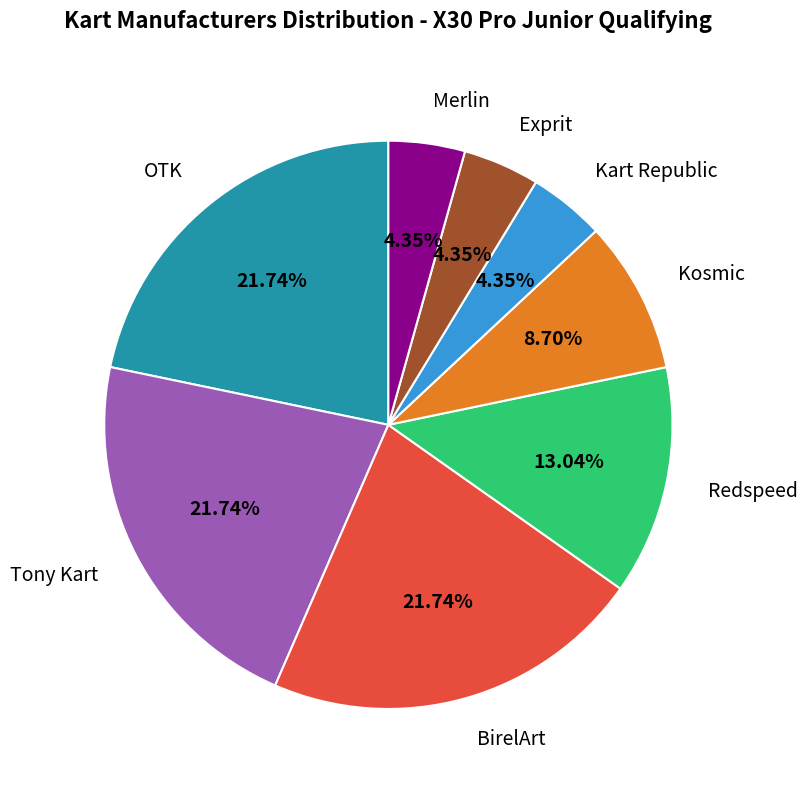

Approximately how many times larger is the value at OTK compared to Redspeed?

1.7